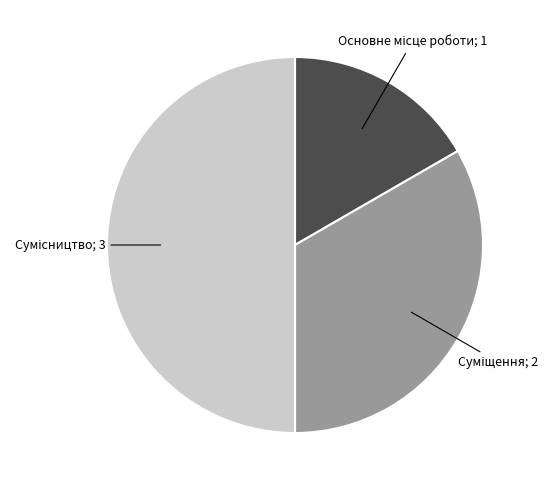

How many slices are in this pie chart?

3